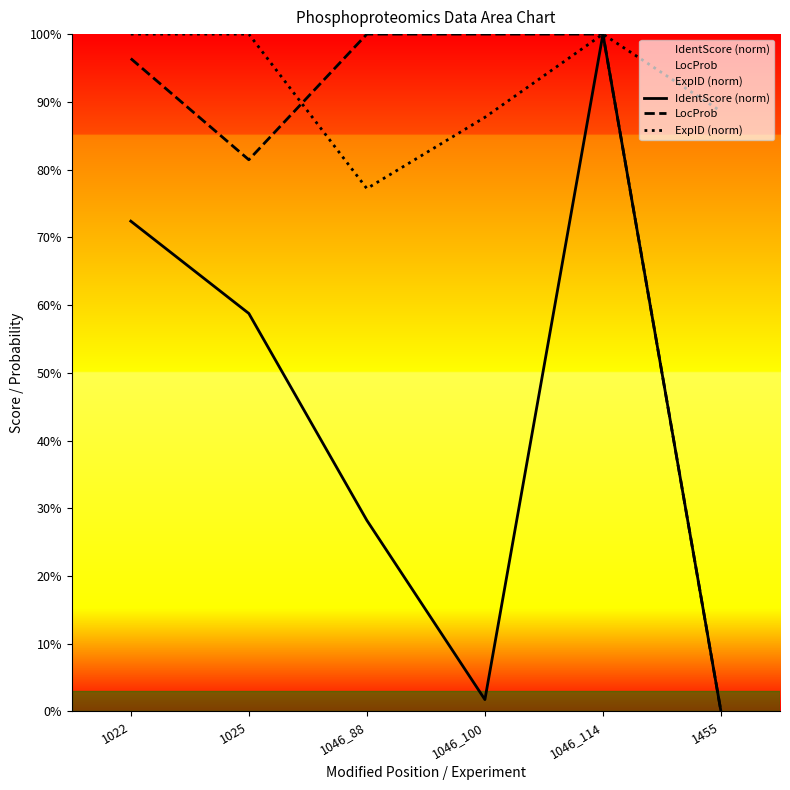

Is it true that ExpID (norm) equals 0.8 at 1046_88?

True